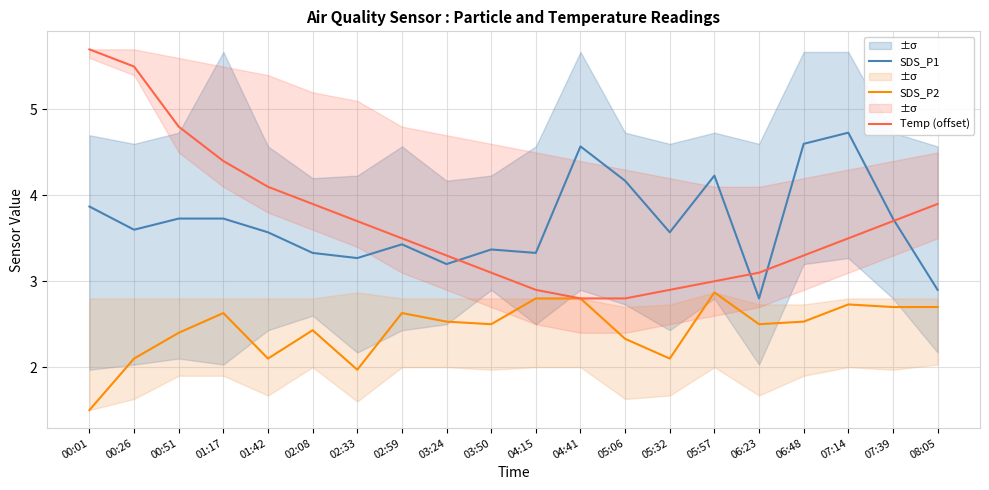

True or false: SDS_P1 and SDS_P2 intersect in this chart.

False